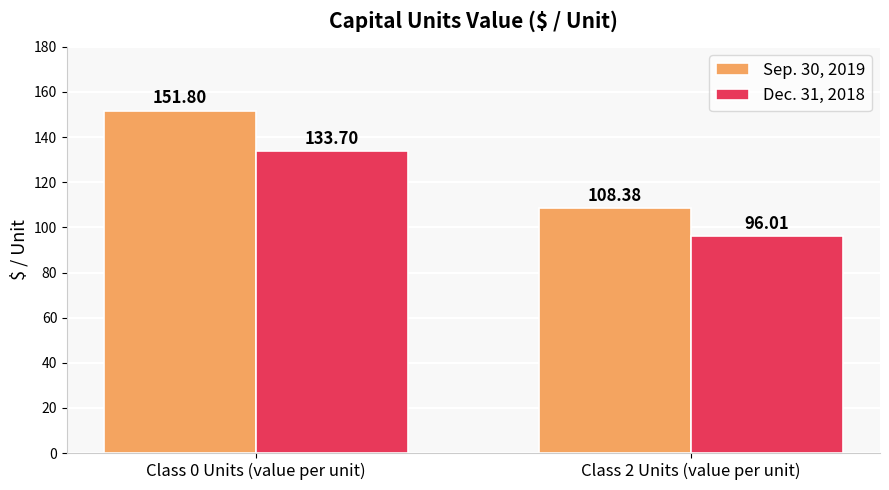

What are all the series names shown in the legend?

Sep. 30, 2019, Dec. 31, 2018